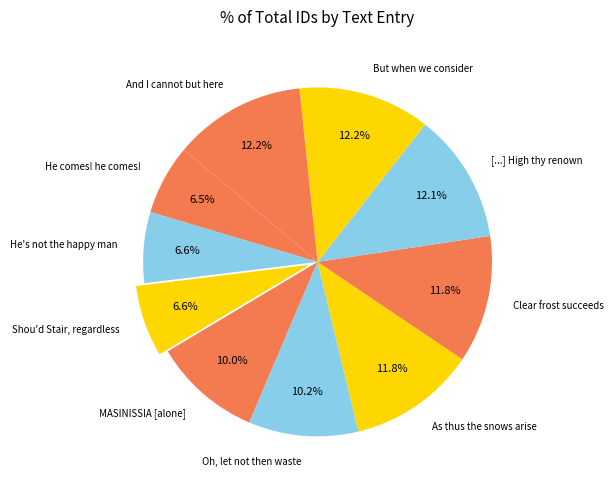

What is the total percentage of Clear frost succeeds and And I cannot but here?

24.0%